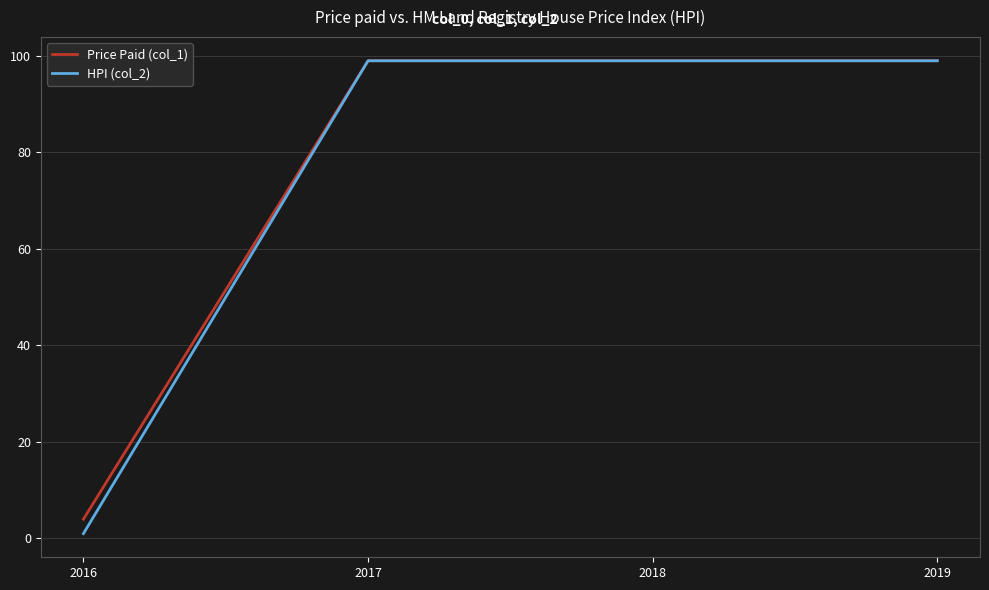

True or false: Price Paid (col_1) has a value of 160 at 2018.

False